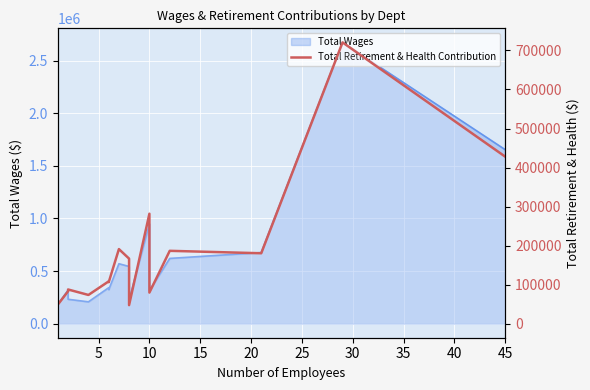

What is the difference between the second highest and second lowest values?

378724